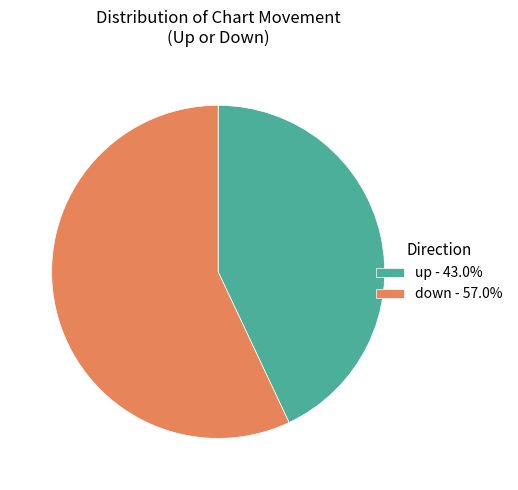

Do down - 57.0% and up - 43.0% together represent more than half of the pie?

Yes